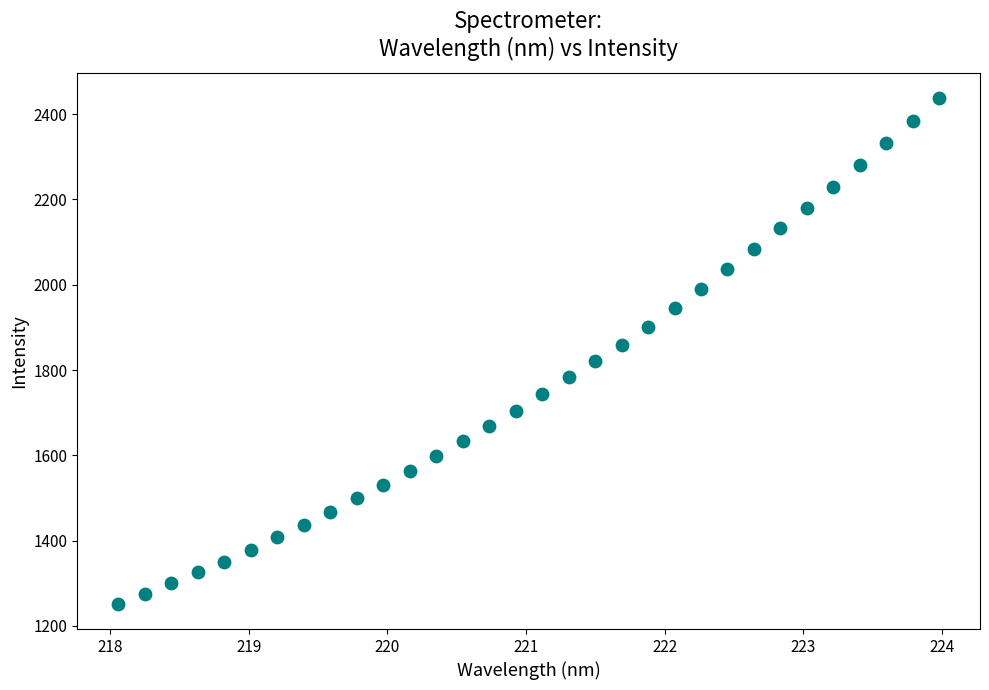

What is the range of X values (max minus min)?

5.9